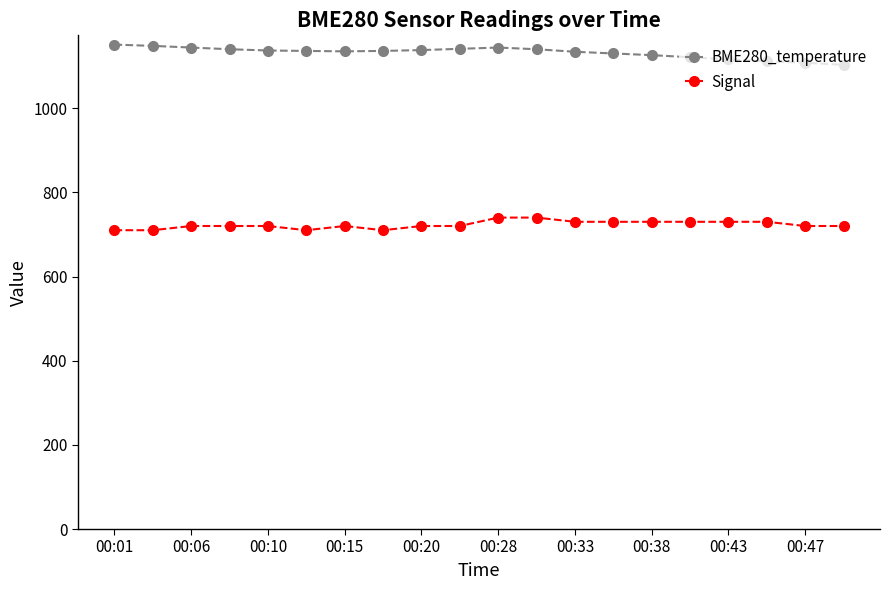

List the series in order of their overall mean, lowest first.

Signal, BME280_temperature